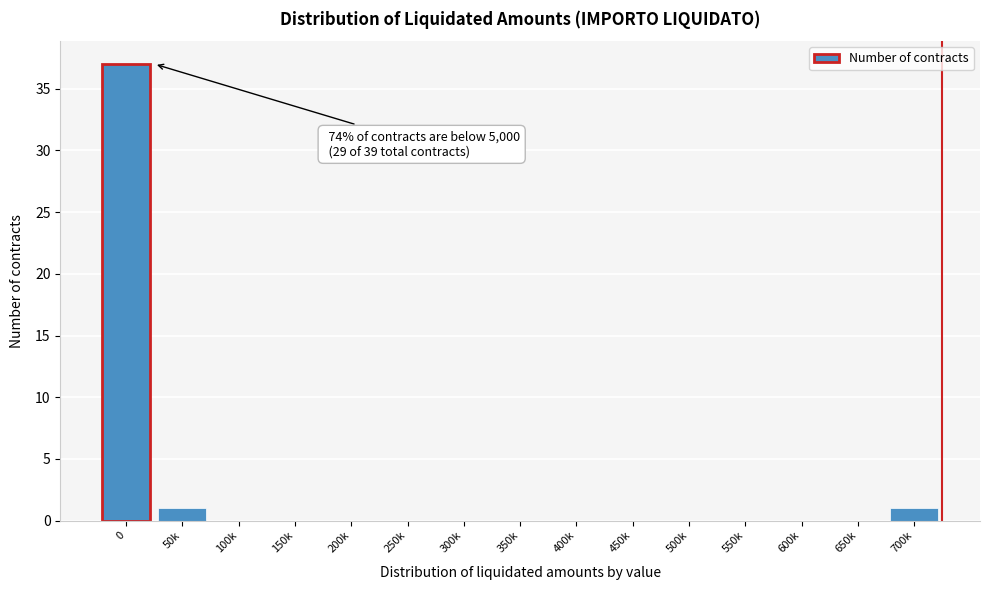

Reading left to right, extract all data points from this chart.

0=37	50k=1	100k=0	150k=0	200k=0	250k=0	300k=0	350k=0	400k=0	450k=0	500k=0	550k=0	600k=0	650k=0	700k=1